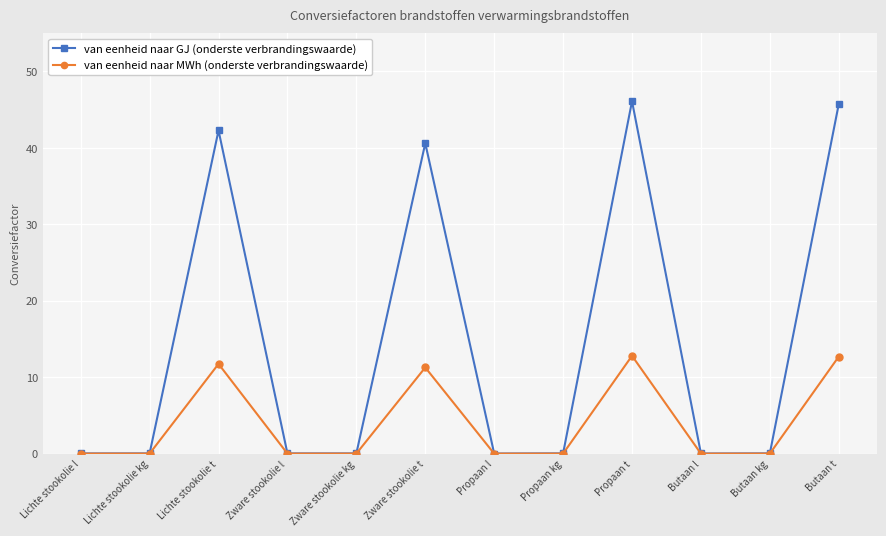

List the series in order of their peak value, lowest first.

van eenheid naar MWh (onderste verbrandingswaarde), van eenheid naar GJ (onderste verbrandingswaarde)